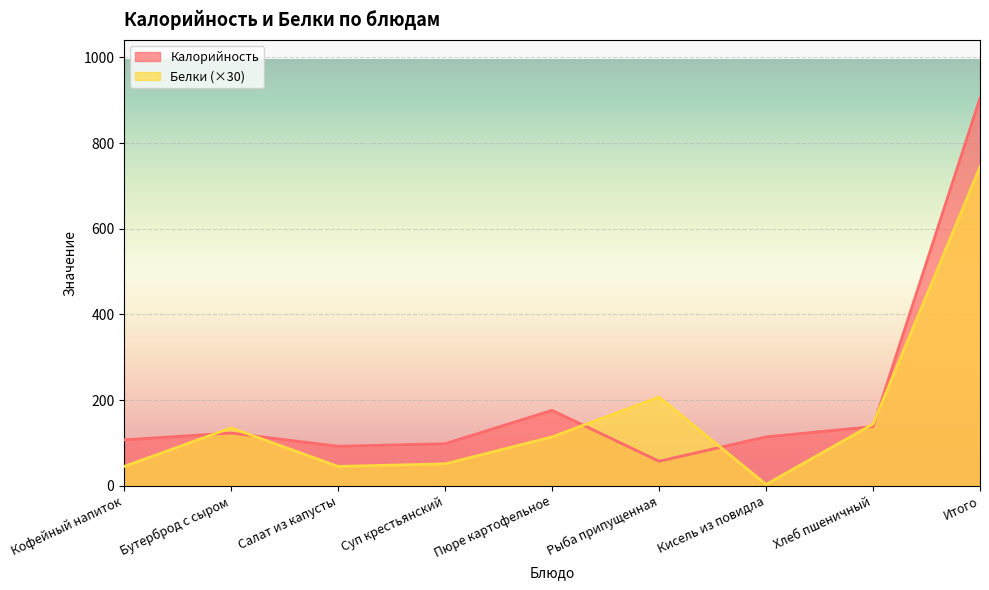

Count the number of data series in this chart.

2